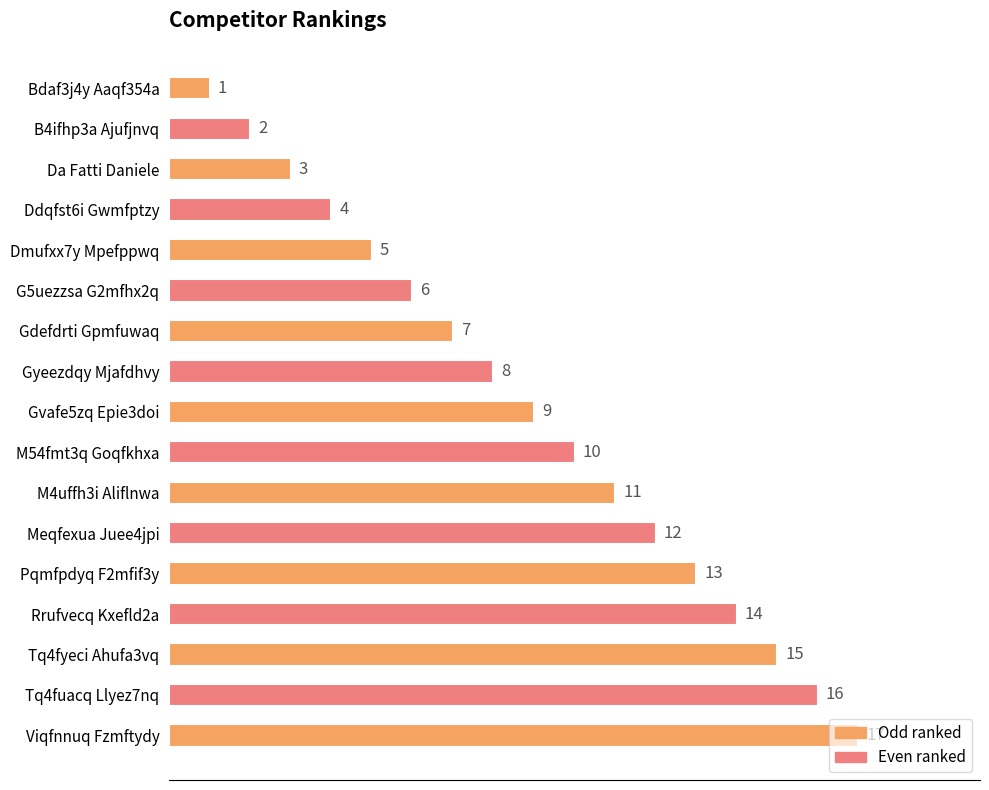

What value does the data have at Rrufvecq Kxefld2a, to the nearest 5?

15